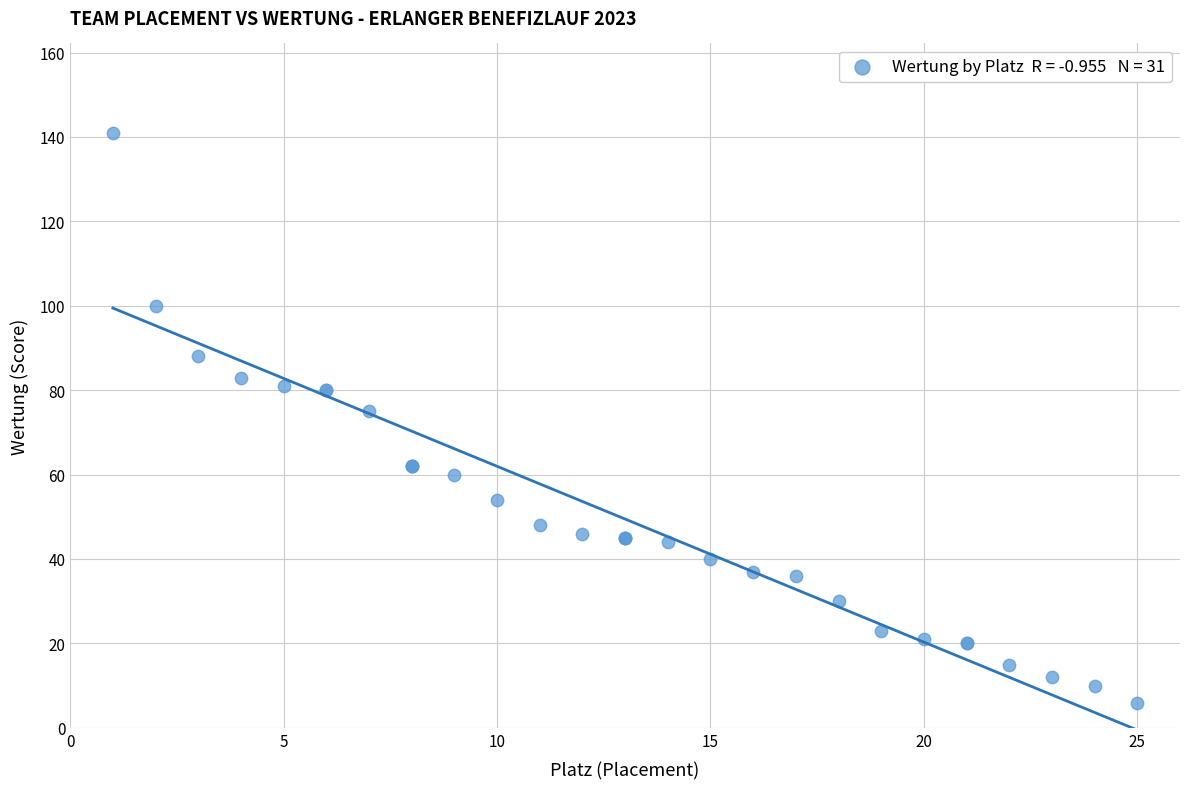

What Y value in the scatter plot is closest to 73?

75